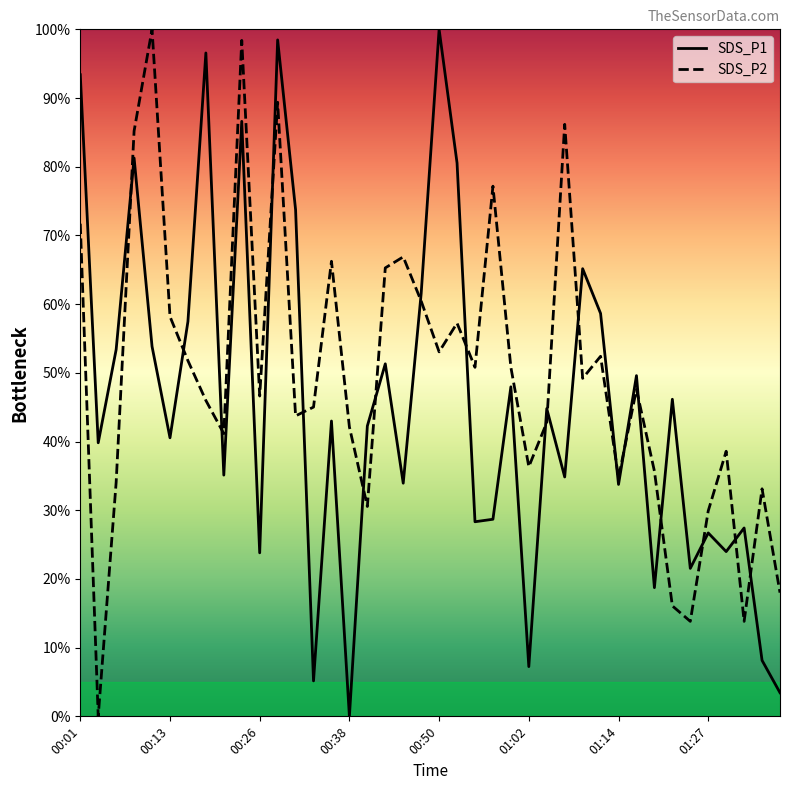

What is the highest value of the SDS_P1 series?

100.0